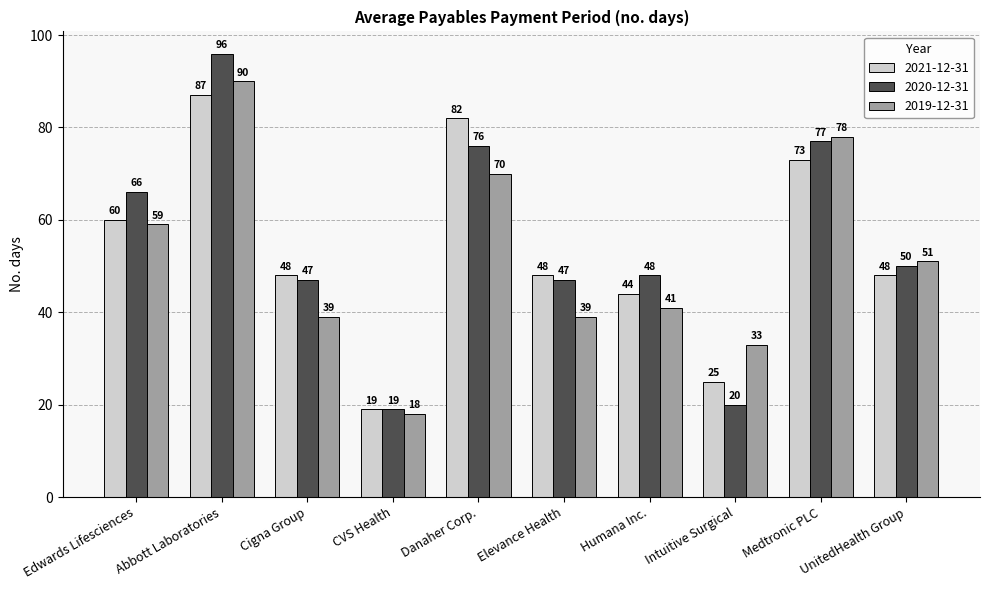

Read the 2019-12-31 value at Humana Inc., to the nearest 10.

40